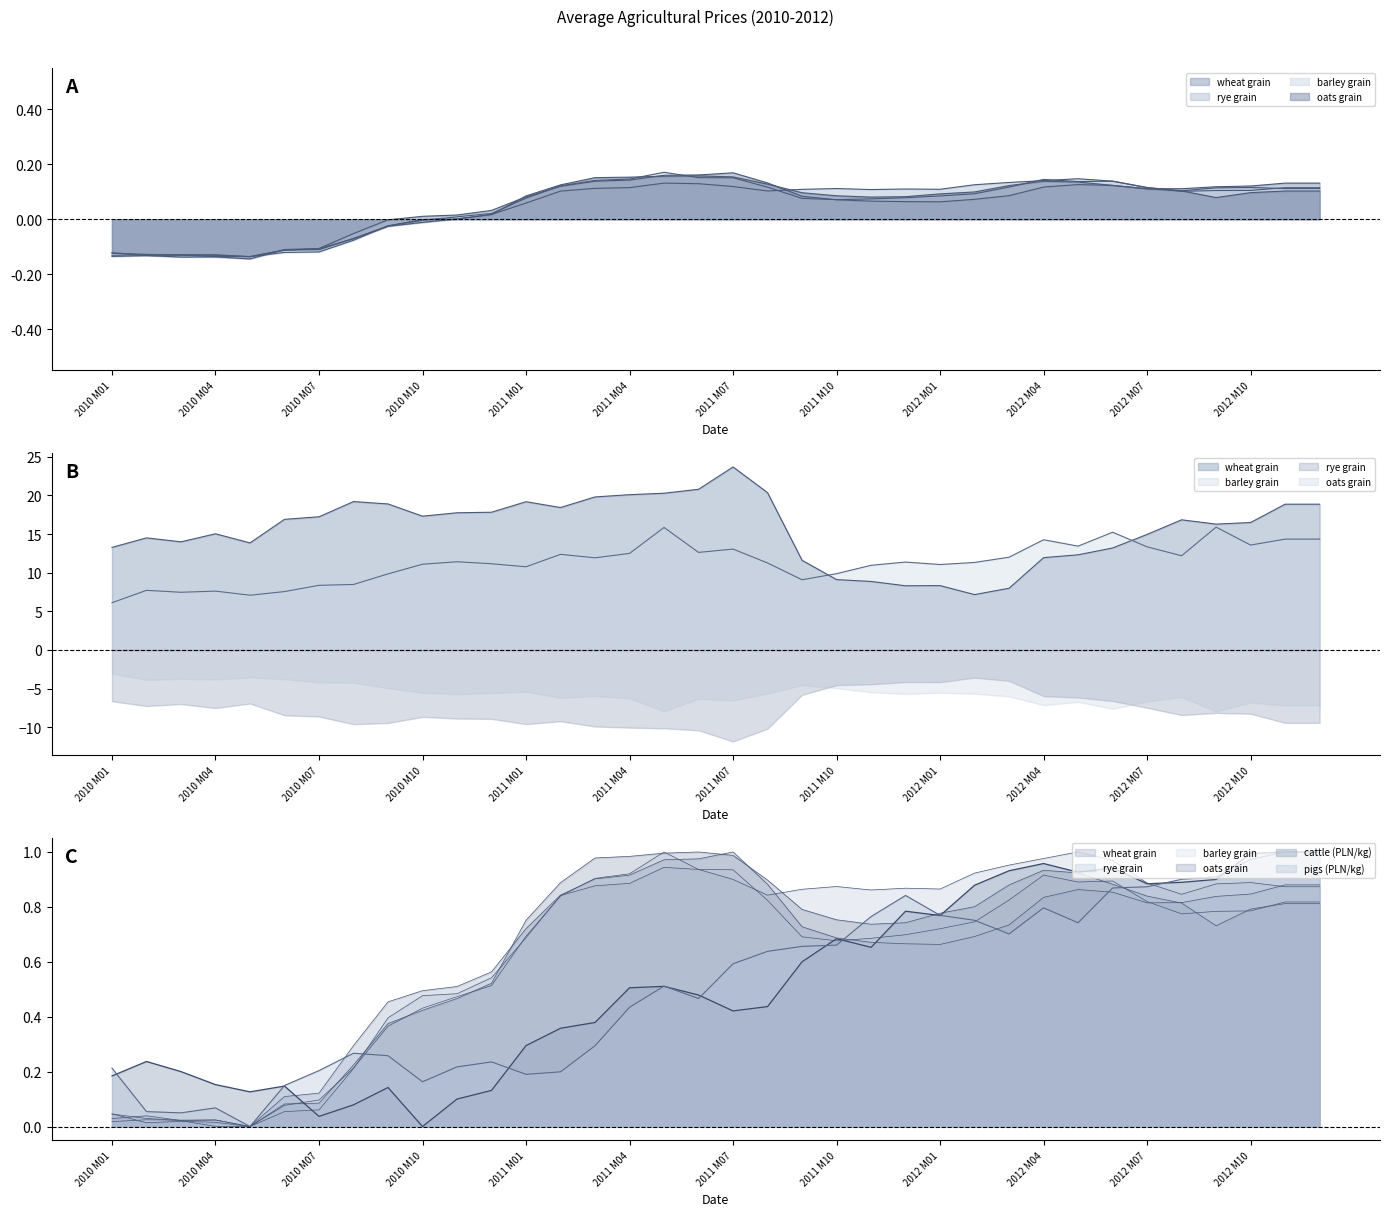

Which category has the lowest value across all series?

2010 M05